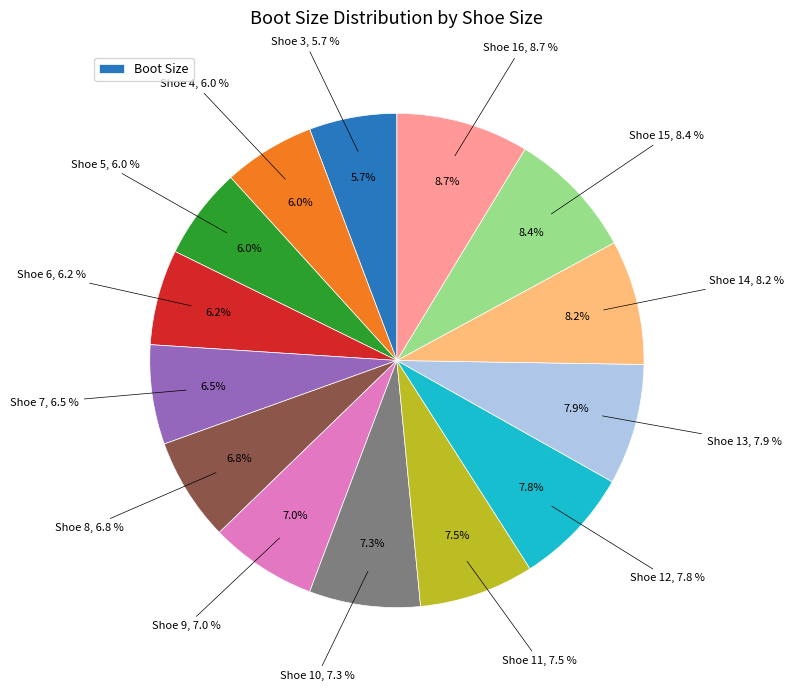

Which slice is the smallest?

3